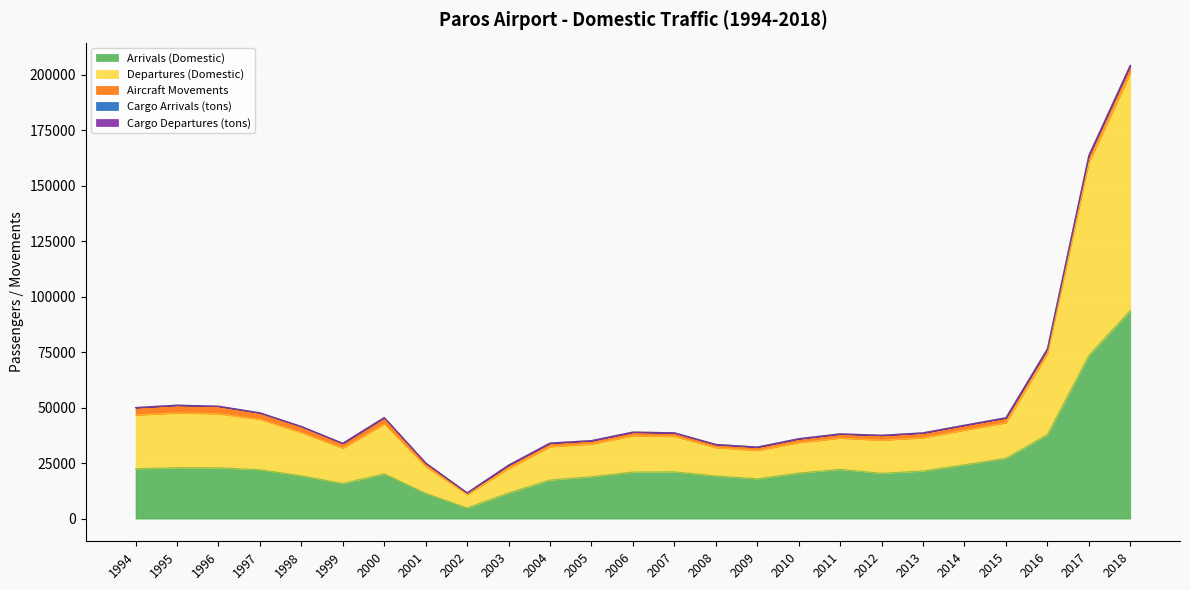

How many interior local peaks does the Departures (Domestic) series have?

4